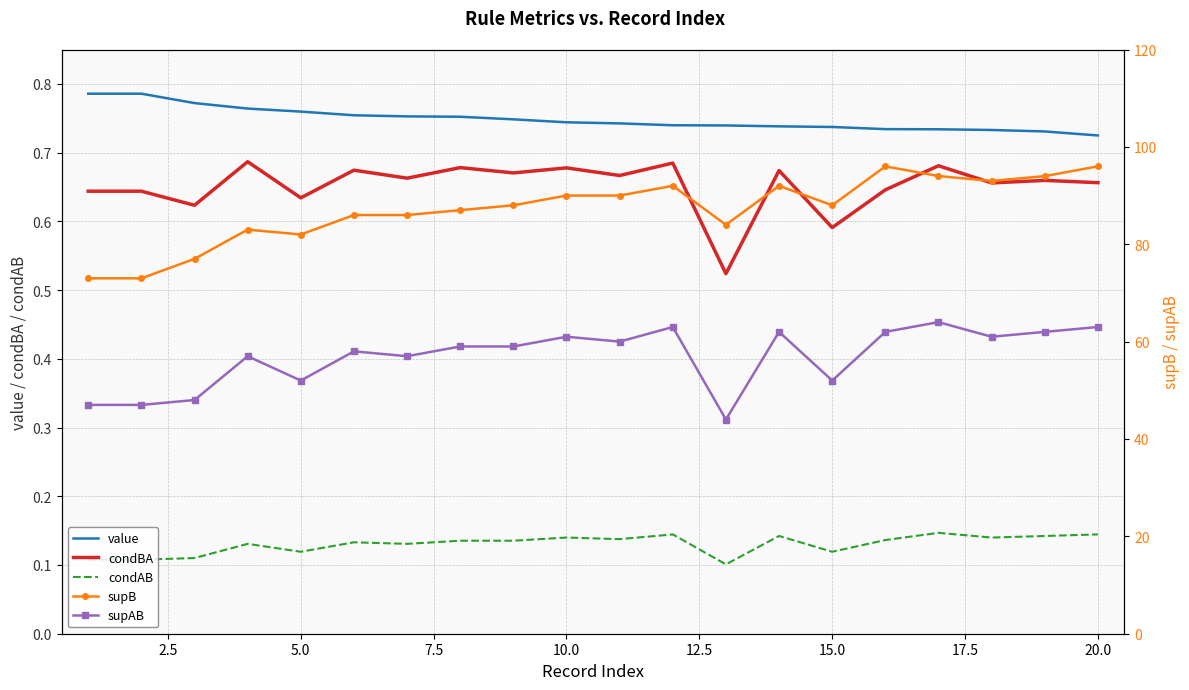

The condBA series shows 0.4 at 15.0. True or false?

False